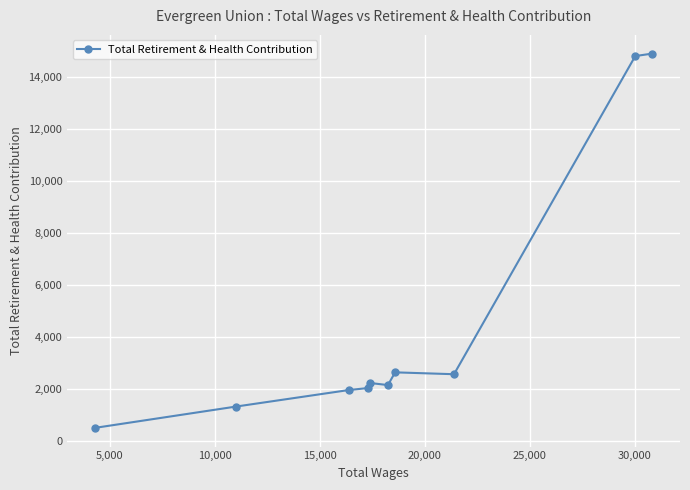

What is the smallest value displayed?

510